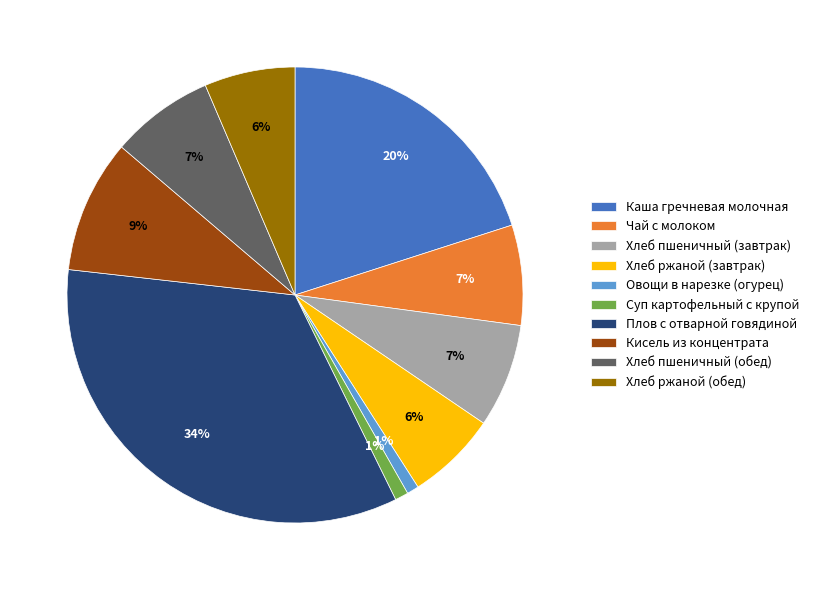

What is the largest slice in the pie chart?

Плов с отварной говядиной